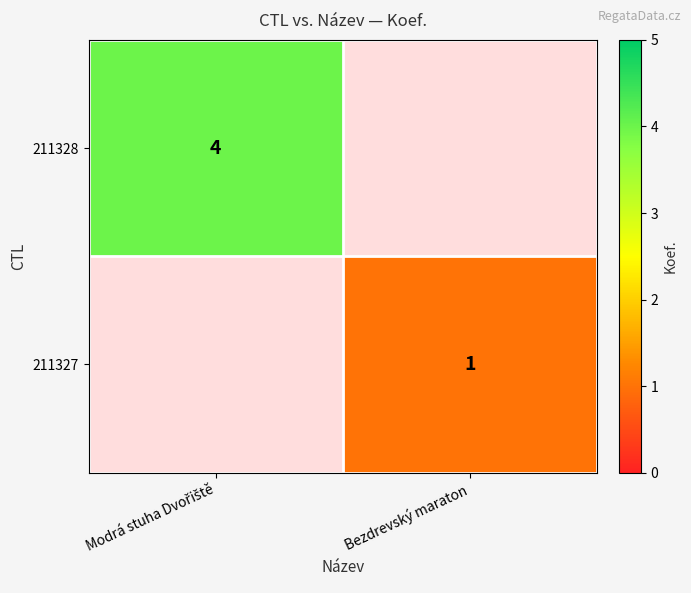

Which series changed the most between Modrá stuha Dvořiště and Bezdrevský maraton?

211328